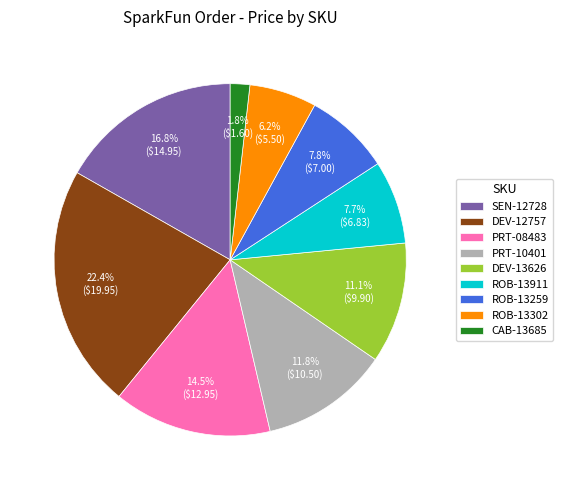

Is the sum of SEN-12728 and ROB-13302 greater than half?

No